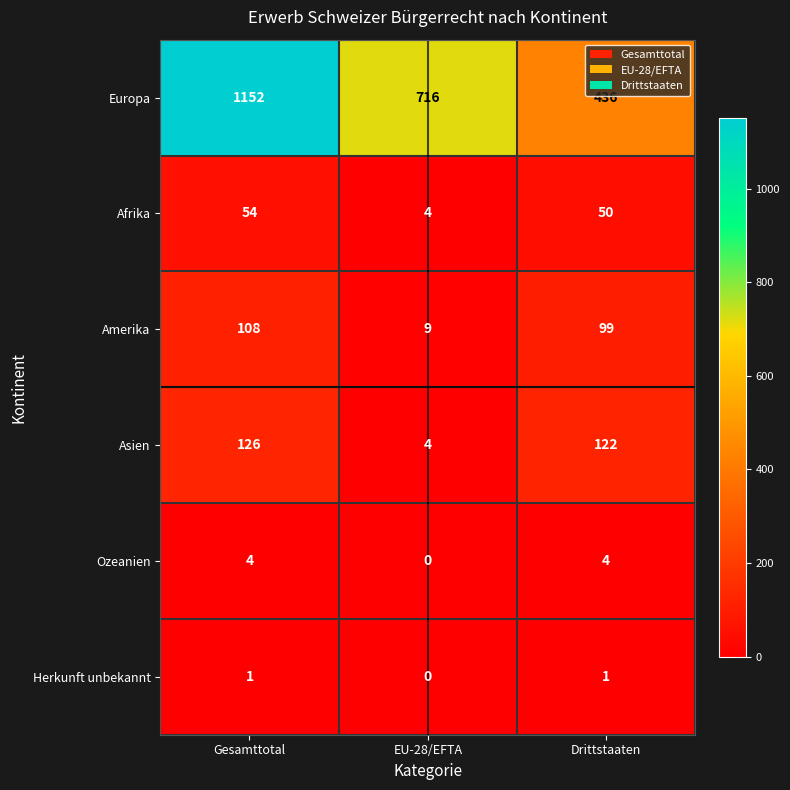

What is the total value across all series at Drittstaaten?

712